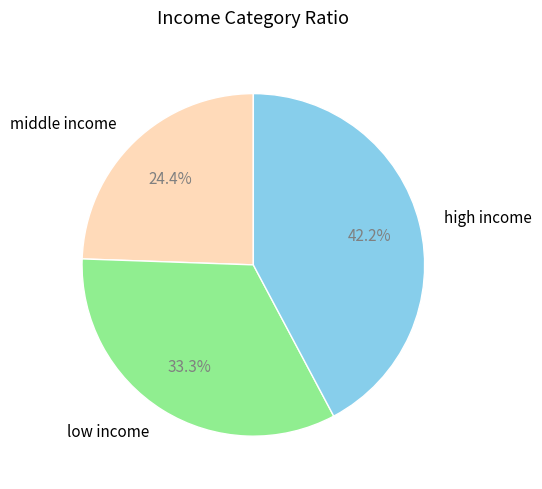

Does high income represent more than half of the total?

No